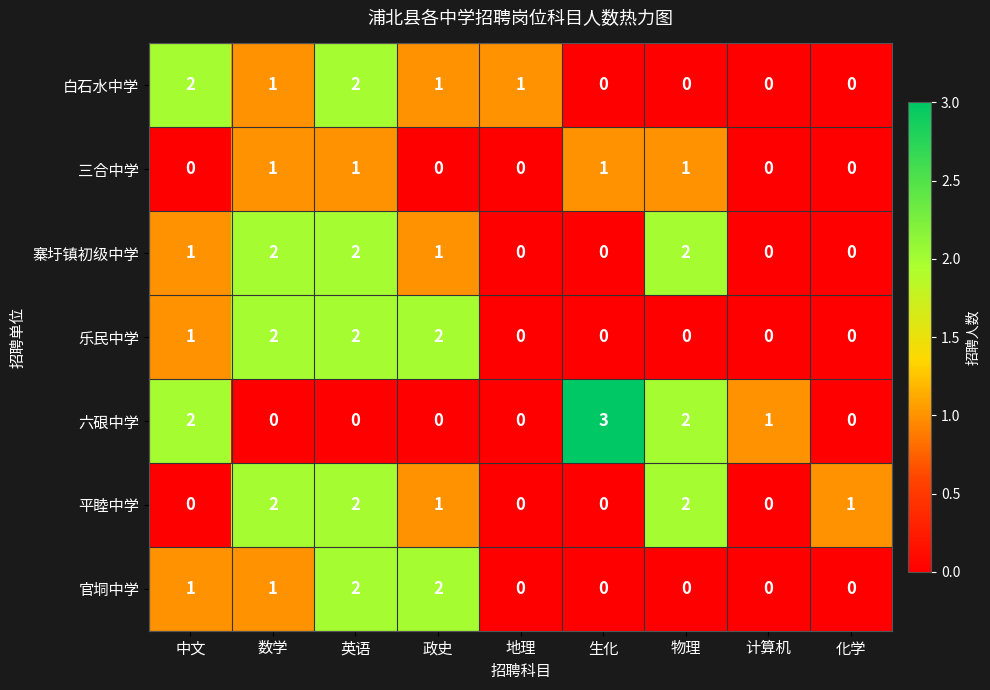

Which series has the widest spread of values?

六硍中学